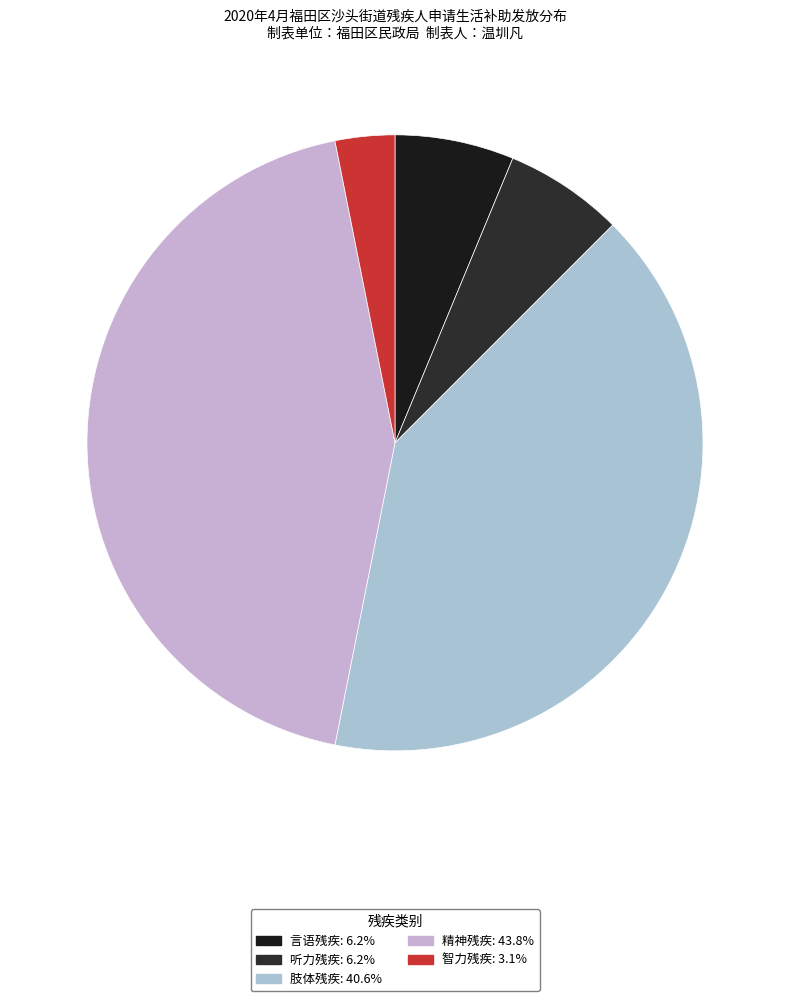

What percentage is the 听力残疾 slice, to the nearest percent?

6%